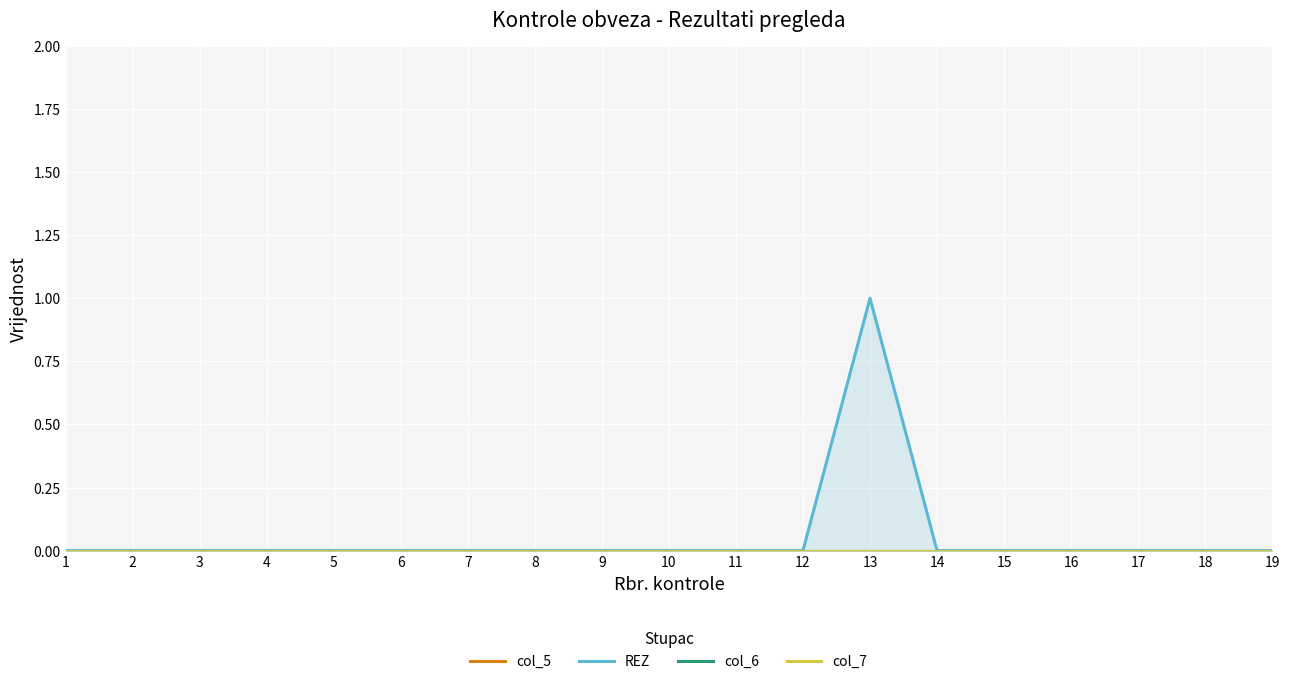

At which category is the sum across all series the highest?

13